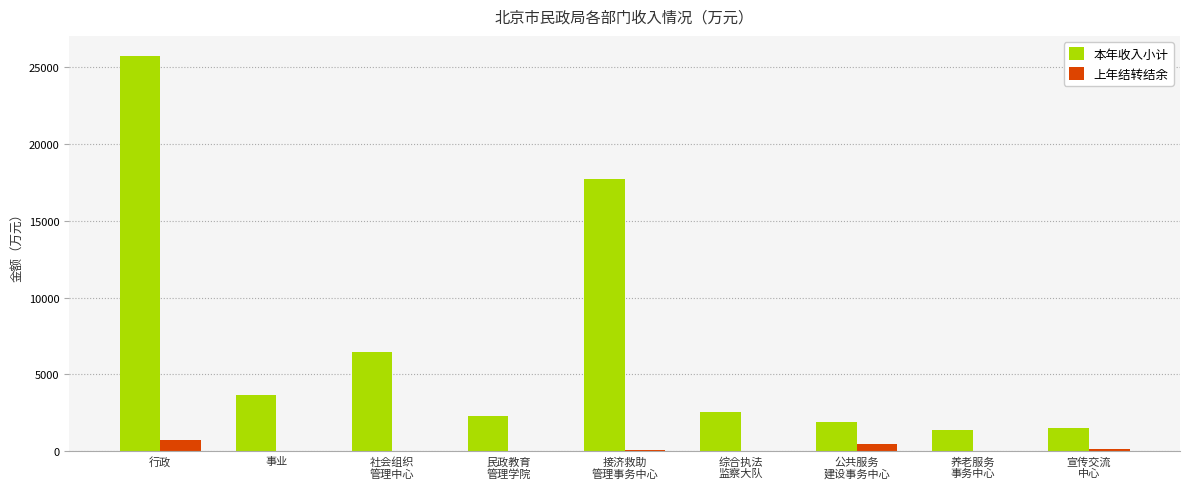

What is the approximate value of 本年收入小计 at 行政?

25762.9